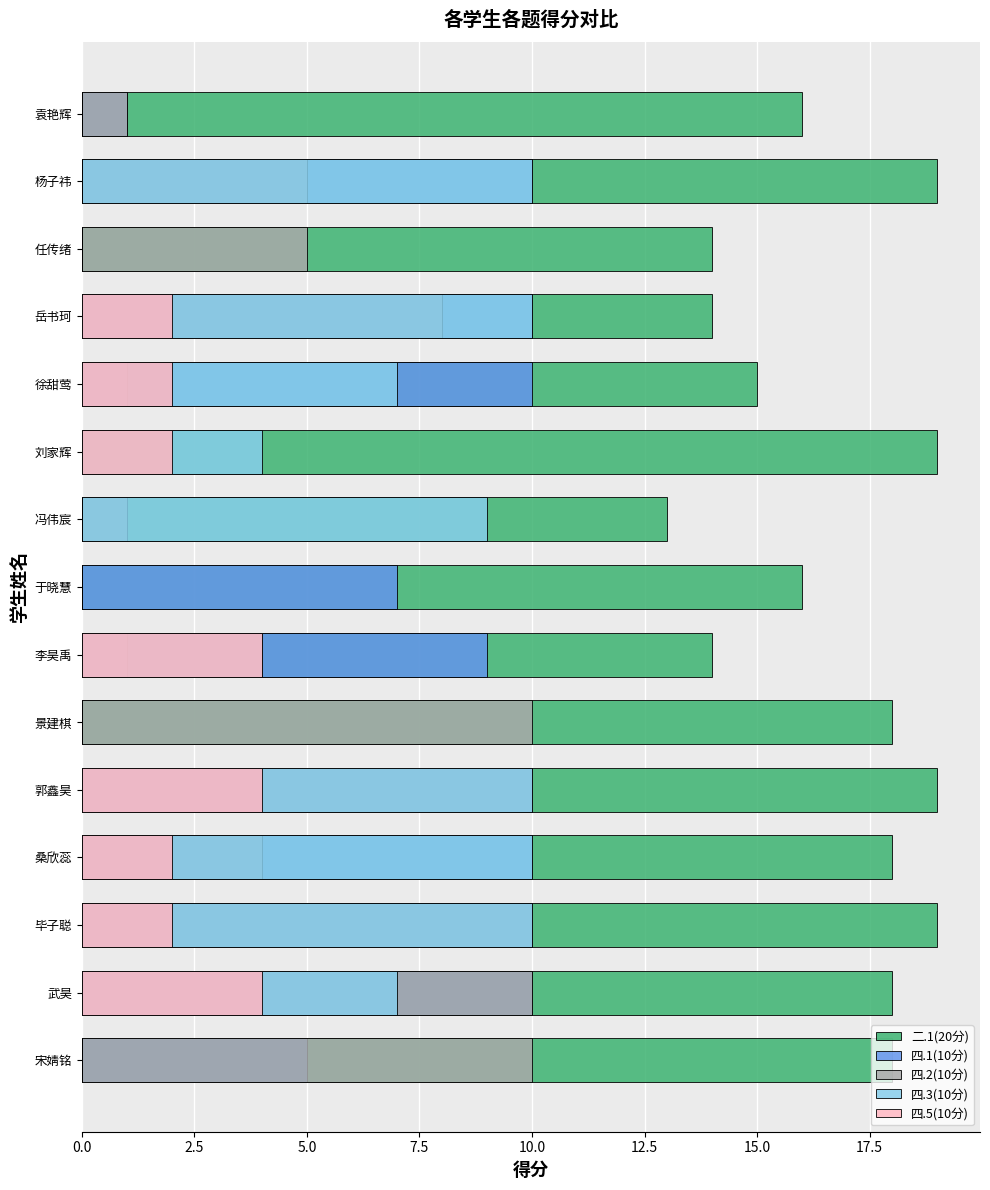

What position from the right is 宋婧铭?

15